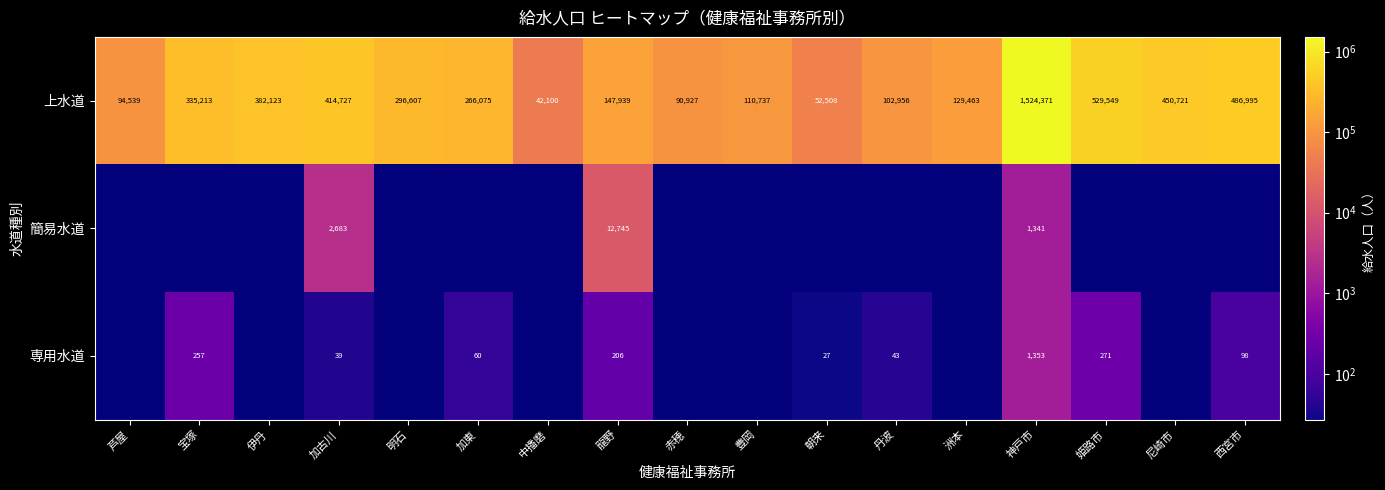

What is the sum of all 上水道 values?

5457550